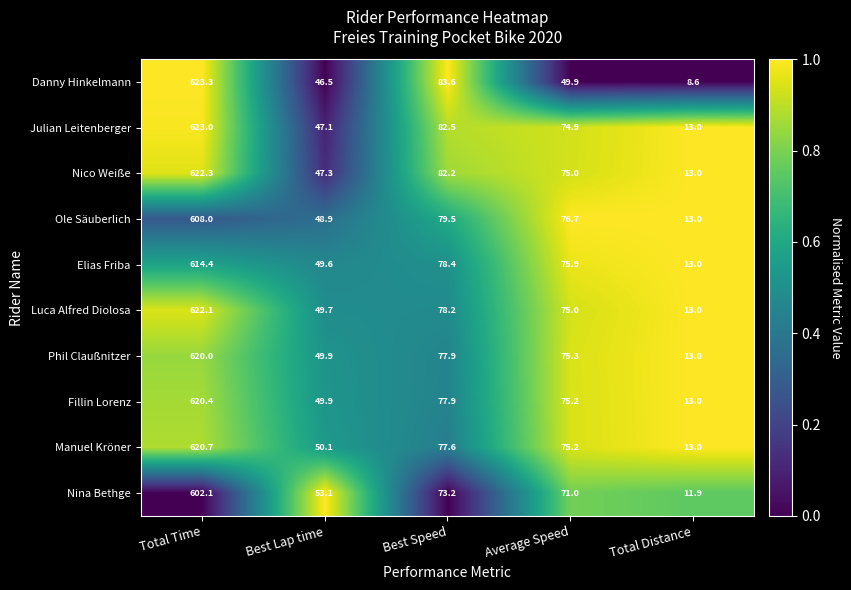

Rank the series by their maximum value, from lowest to highest.

Nina Bethge, Ole Säuberlich, Elias Friba, Phil Claußnitzer, Fillin Lorenz, Manuel Kröner, Luca Alfred Diolosa, Nico Weiße, Julian Leitenberger, Danny Hinkelmann